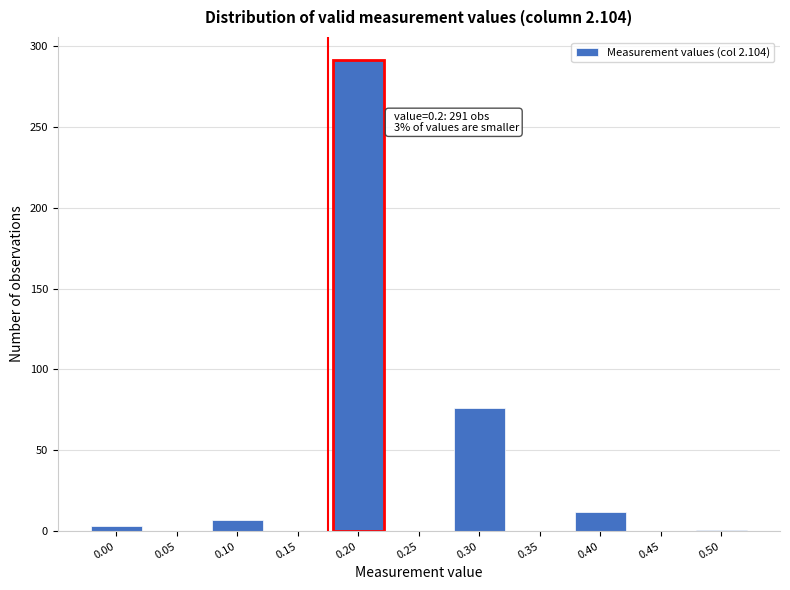

Is it true that the value at 0.20 is 291?

True